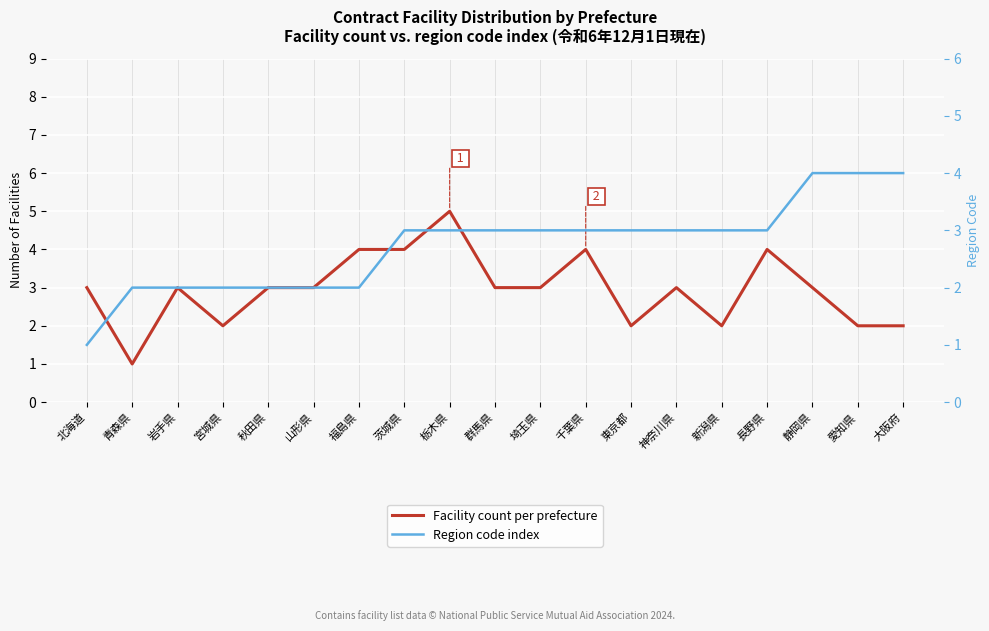

What is the approximate value of Facility count per prefecture at 宮城県?

2